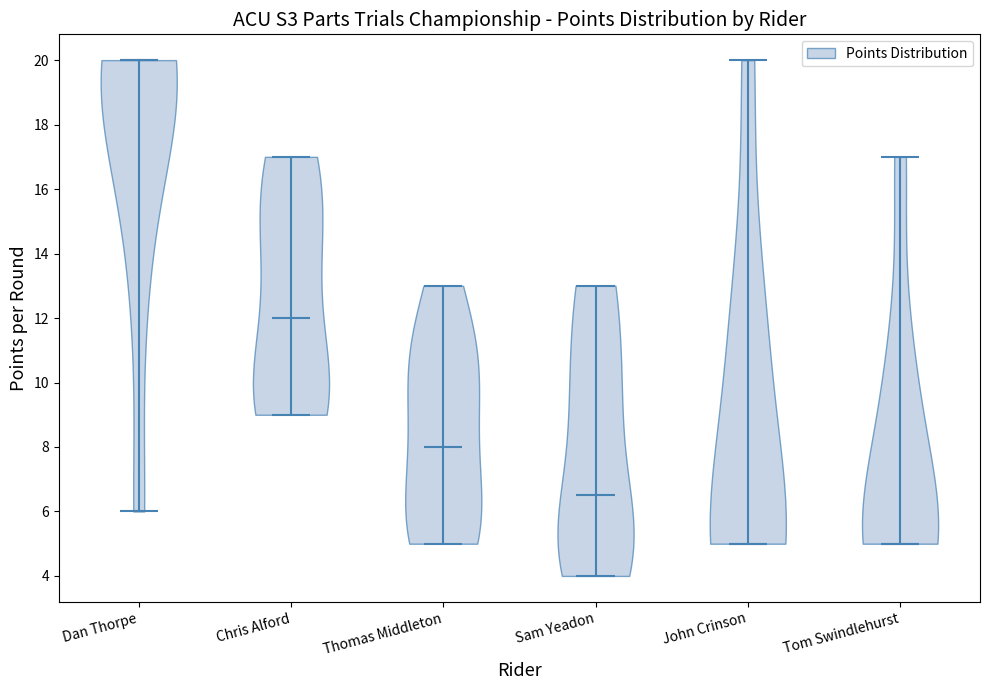

Where does the median line of the violin for Sam Yeadon sit on the y-axis? The values are not printed on the chart, so give them approximately, as read against the axis.

6.6